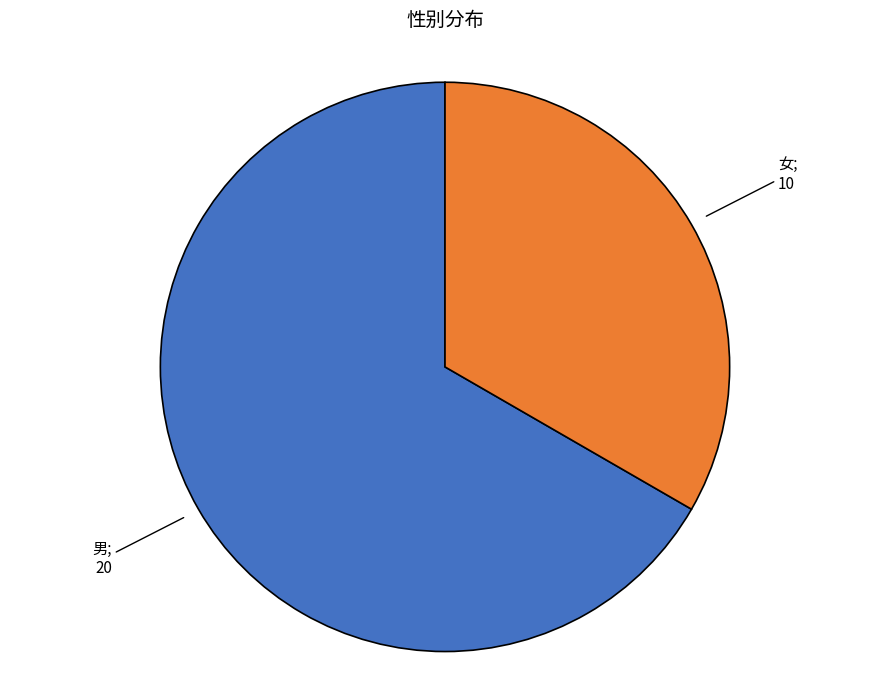

Is there any slice that represents more than half of the pie?

Yes